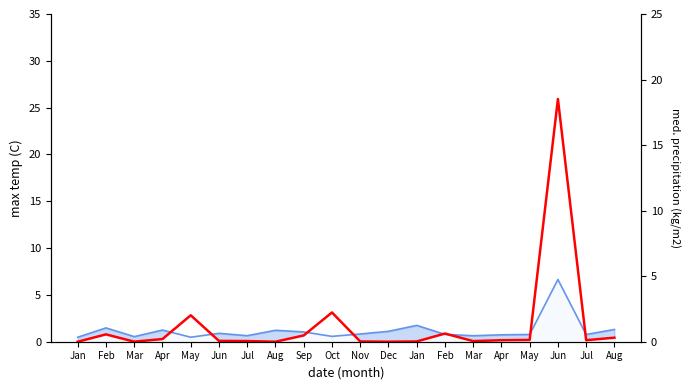

Reading right to left, transcribe all the data shown in this chart.

0.4	0.2	25.9	0.2	0.2	0.1	0.9	0.0	0.0	0.0	3.1	0.7	0.0	0.1	0.1	2.8	0.3	0.0	0.8	0.0